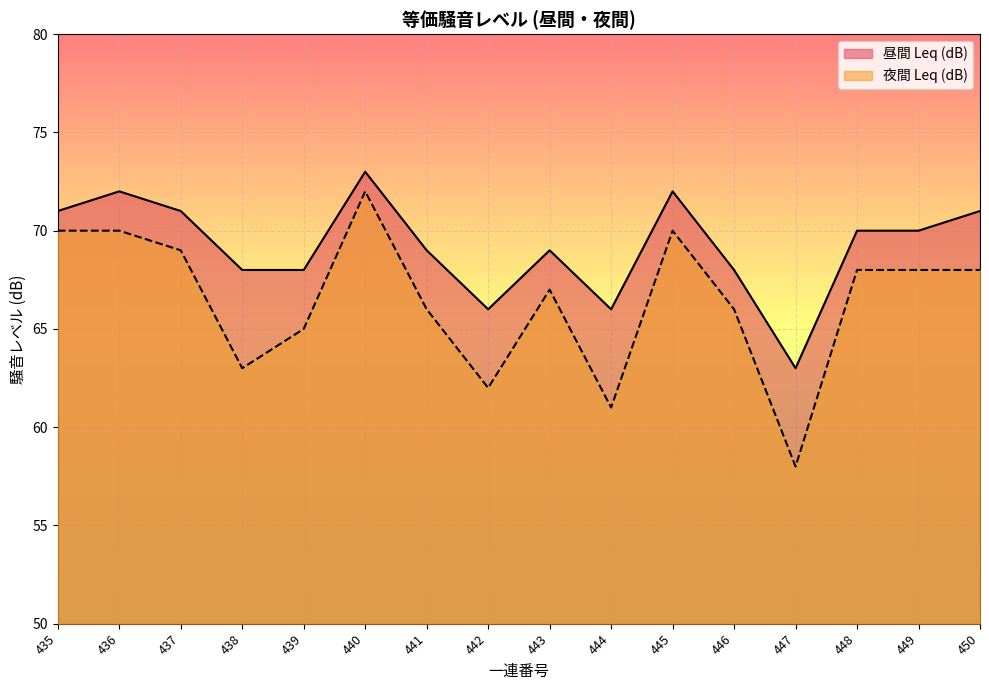

At which label does 昼間 Leq (dB) first exceed 70?

435